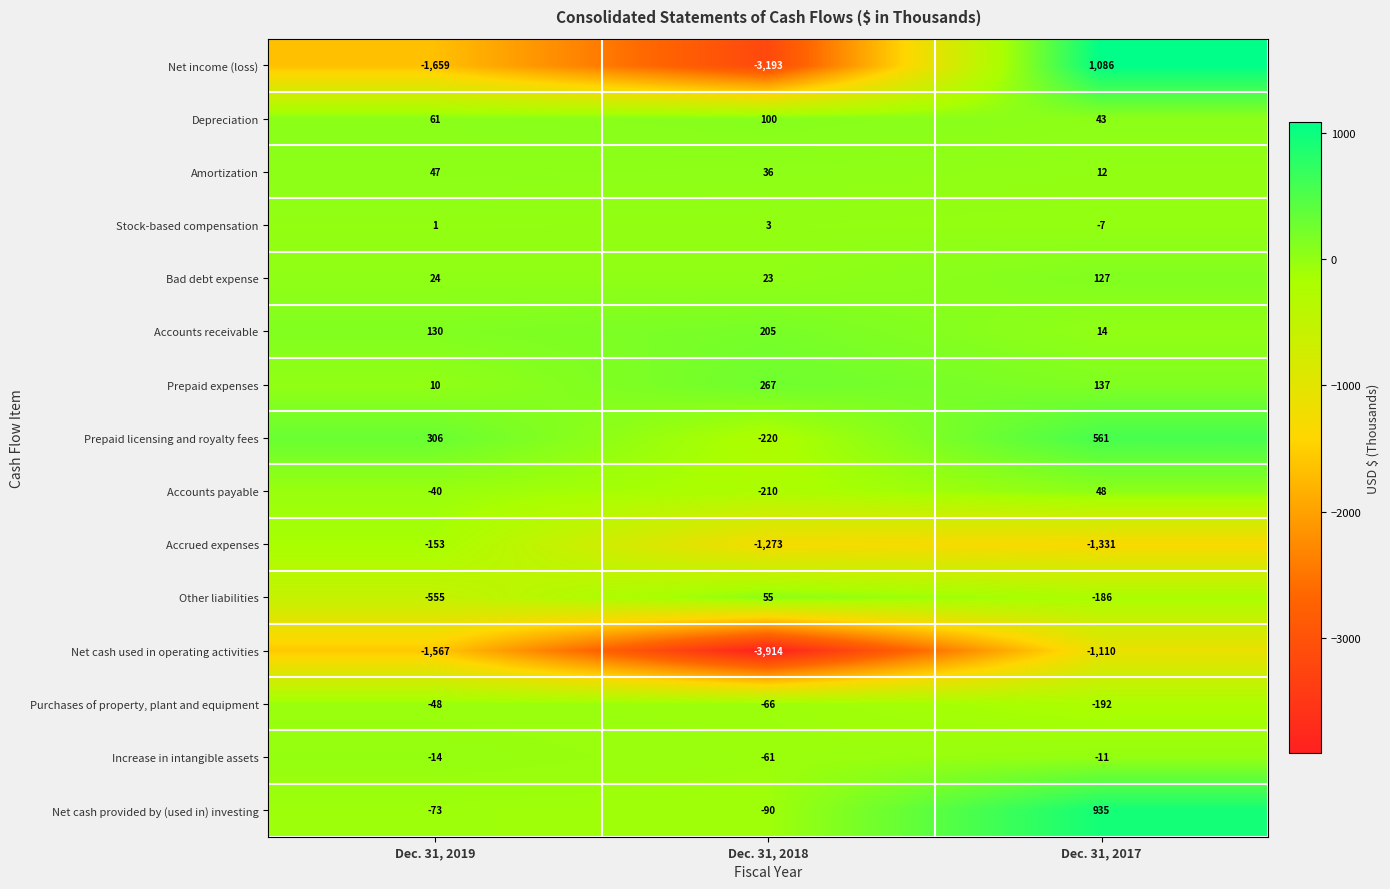

The value of Accrued expenses at Dec. 31, 2019 is -228. True or false?

False